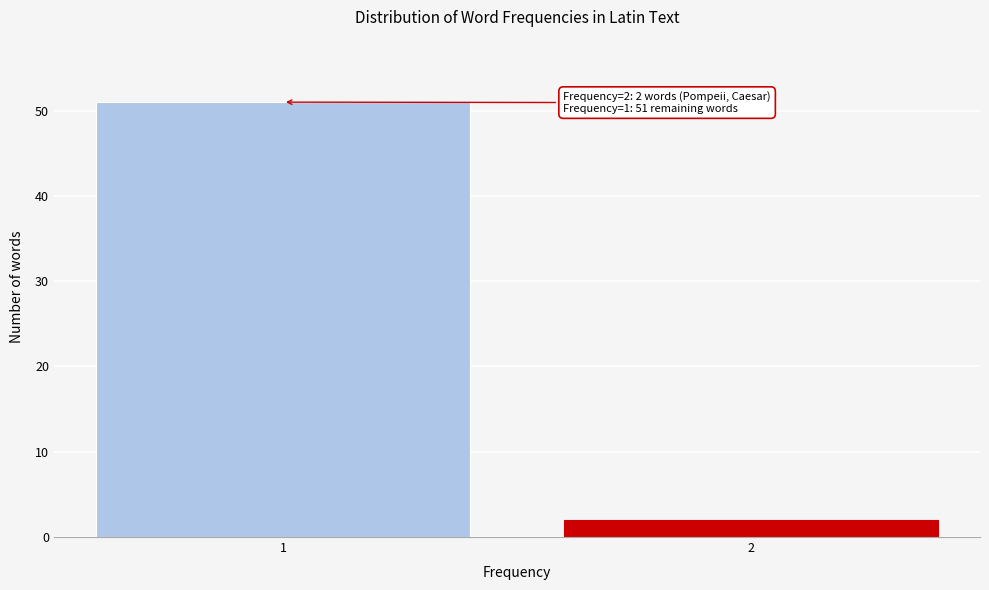

Reading left to right, transcribe all the data shown in this chart.

51	2